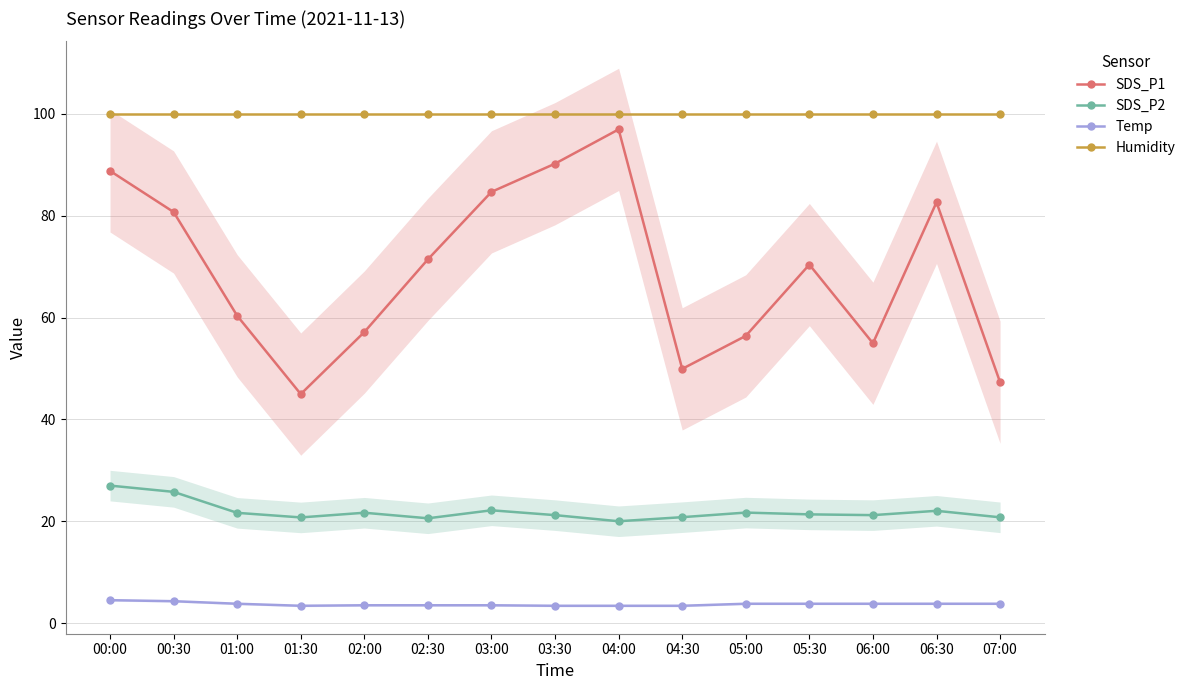

Reading right to left, extract all data points from this chart.

SDS_P1: 47.3	82.6	55.0	70.4	56.4	49.9	97.0	90.2	84.7	71.4	57.1	45.0	60.4	80.7	88.8
SDS_P2: 20.8	22.1	21.2	21.4	21.7	20.8	20.0	21.2	22.1	20.6	21.7	20.8	21.6	25.8	27.0
Temp: 3.8	3.8	3.8	3.8	3.8	3.4	3.4	3.4	3.5	3.5	3.5	3.4	3.8	4.3	4.5
Humidity: 99.9	99.9	99.9	99.9	99.9	99.9	99.9	99.9	99.9	99.9	99.9	99.9	99.9	99.9	99.9